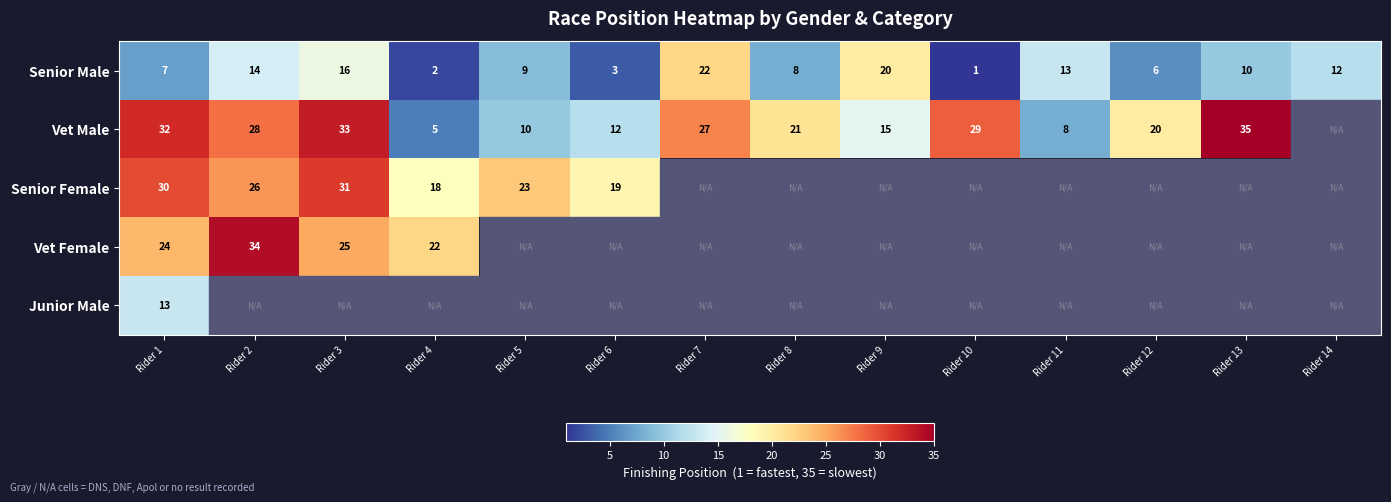

Where does the Senior Male series first go above 10?

Rider 2